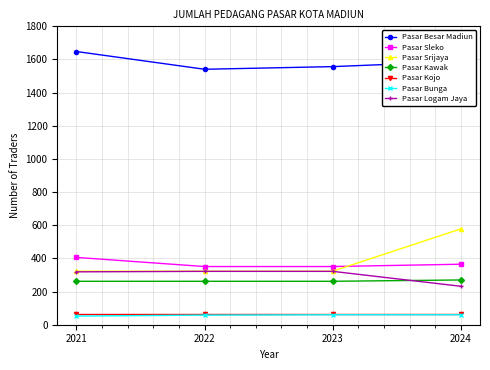

True or false: Pasar Besar Madiun and Pasar Logam Jaya intersect in this chart.

False